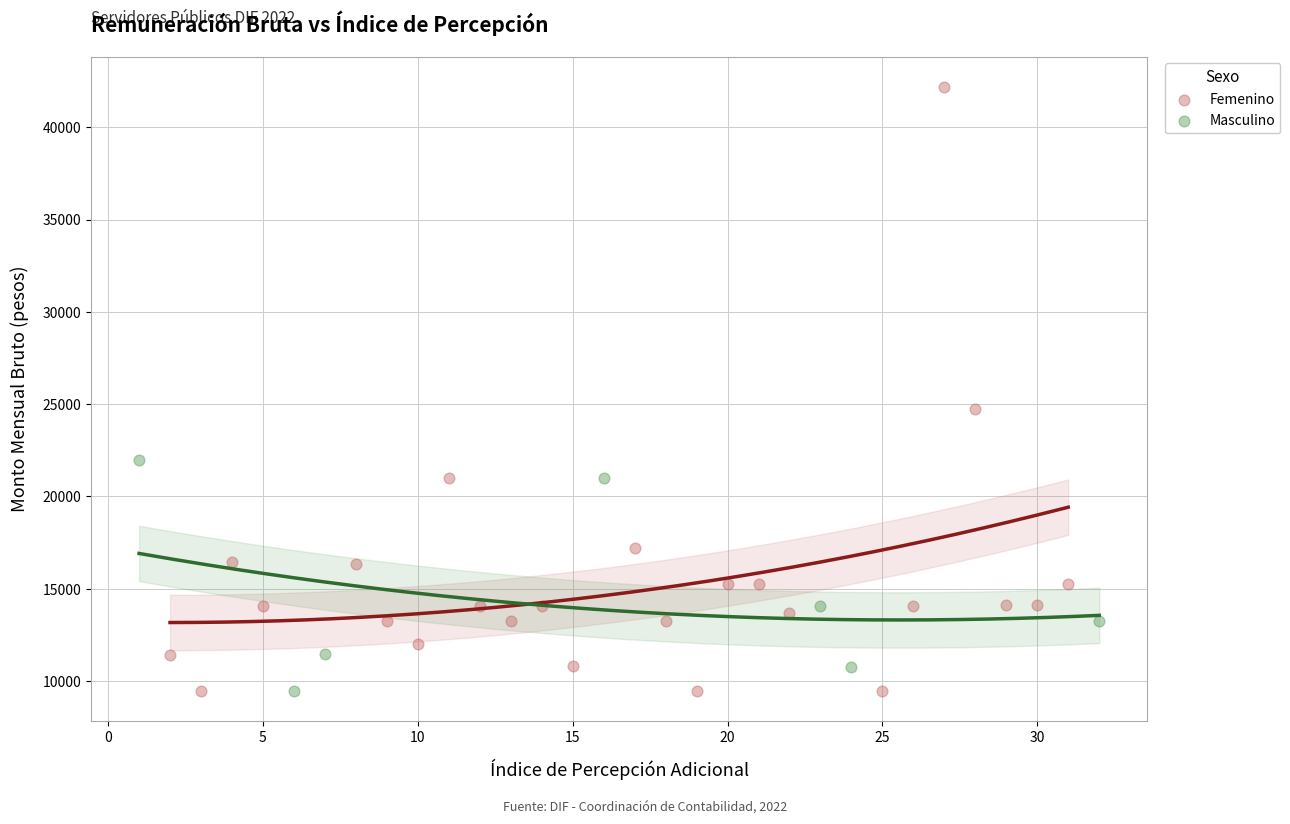

Which series has the largest Y range (max minus min)?

Femenino